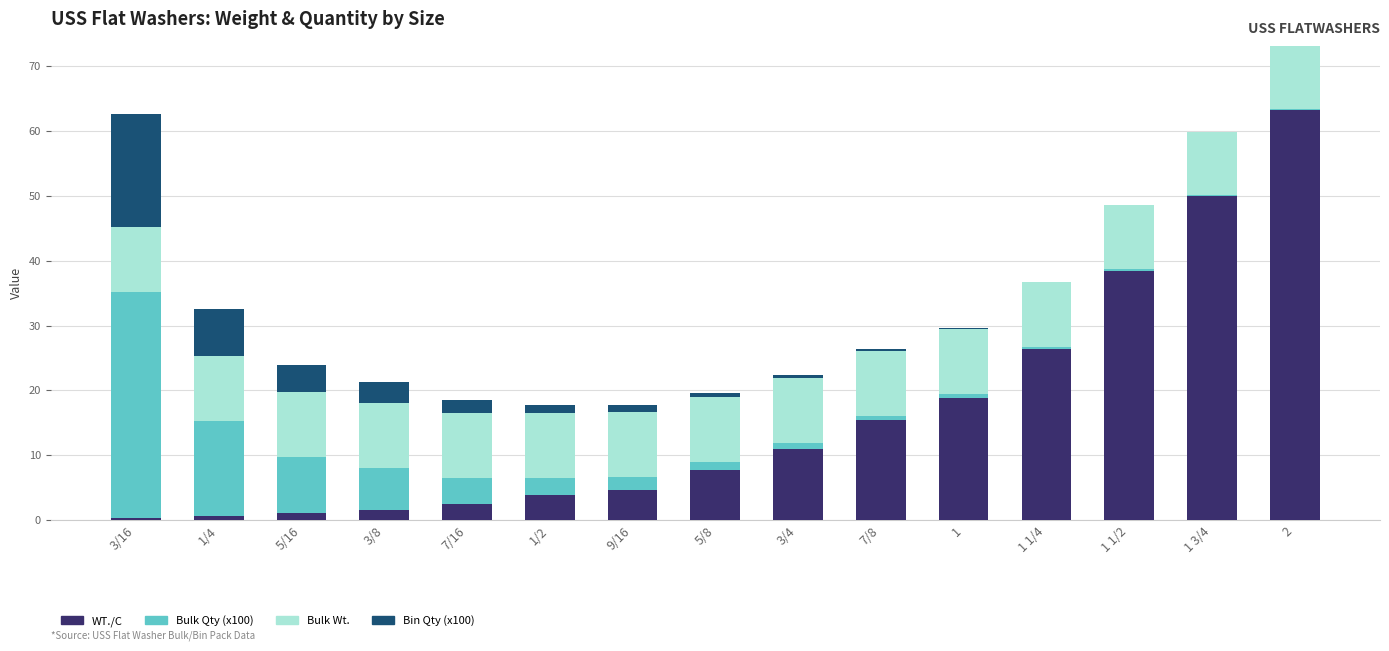

What is the highest value of the WT./C series?

63.3